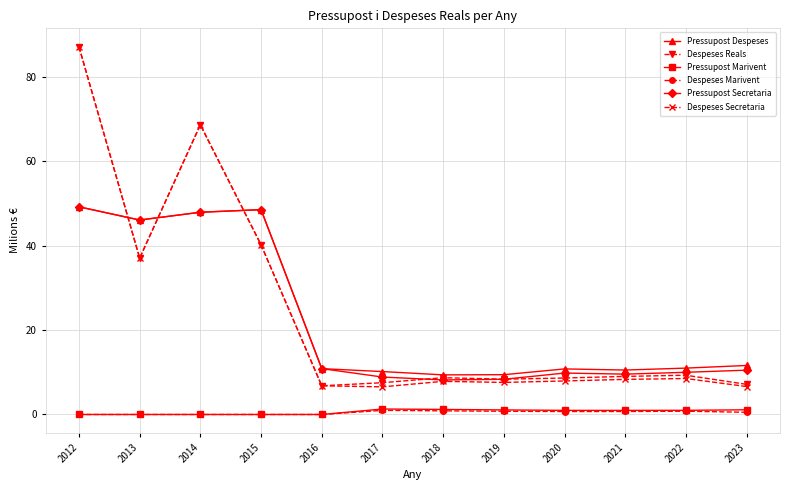

What is the average value of the Pressupost Secretaria series?

22.3